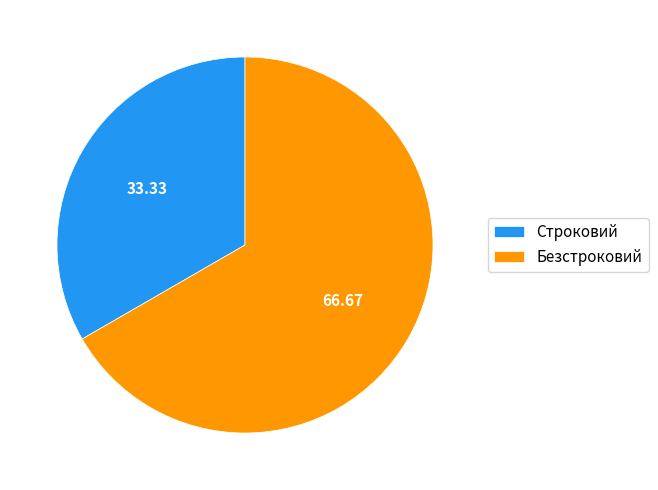

Combined, do Безстроковий and Строковий account for over 50%?

Yes